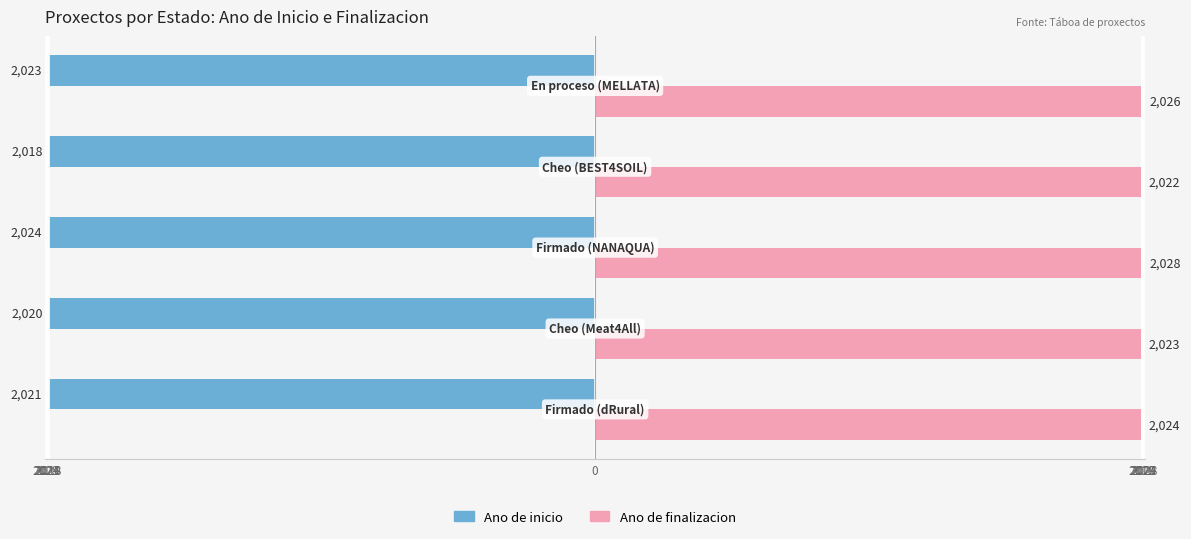

What are all the series names shown in the legend?

Ano de inicio, Ano de finalizacion